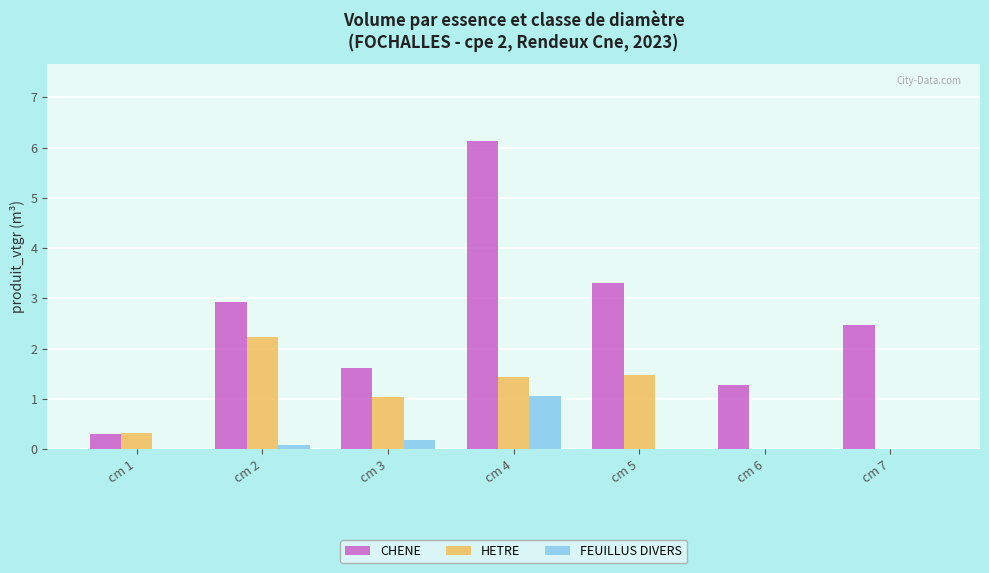

What is the sum of all CHENE values?

18.0